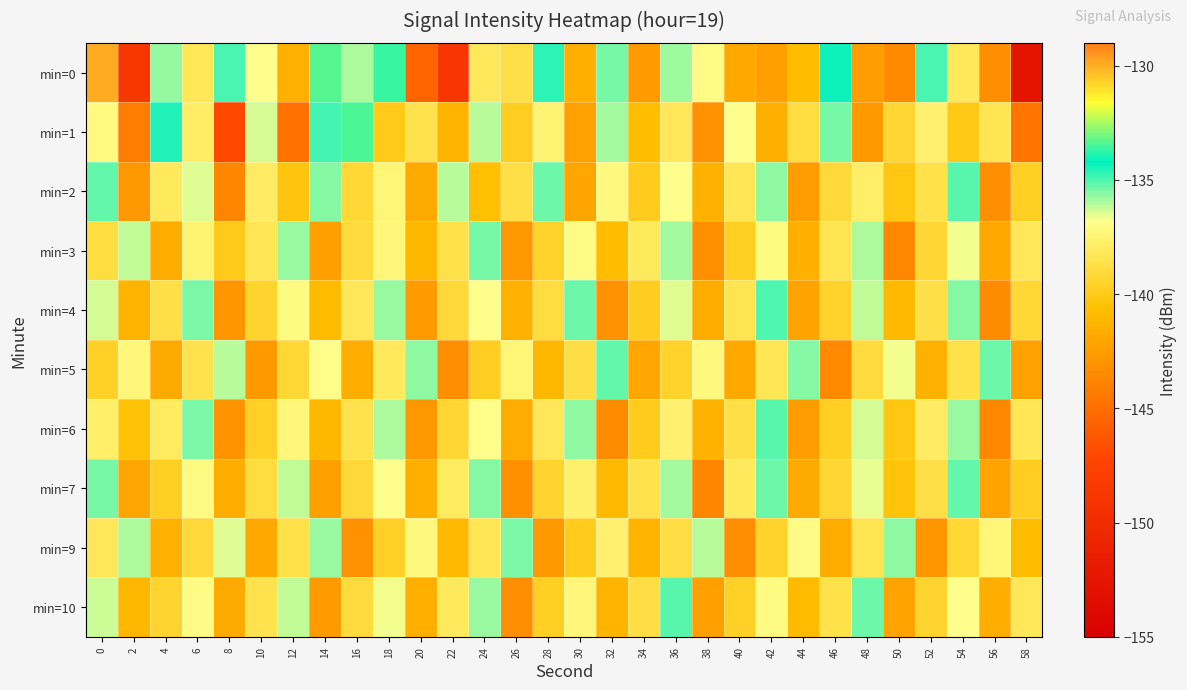

Reading right to left, what are all the values shown in this chart?

min=0: 58=-152.6	56=-143.3	54=-138.2	52=-135.0	50=-143.5	48=-142.4	46=-134.3	44=-140.8	42=-142.3	40=-141.9	38=-137.0	36=-135.8	34=-142.6	32=-135.4	30=-141.5	28=-134.7	26=-138.7	24=-138.2	22=-148.8	20=-145.5	18=-133.6	16=-136.0	14=-133.3	12=-141.5	10=-136.8	8=-135.0	6=-138.3	4=-135.7	2=-148.7	0=-129.9
min=1: 58=-144.6	56=-138.4	54=-140.1	52=-137.6	50=-139.3	48=-142.7	46=-135.4	44=-138.9	42=-141.5	40=-136.8	38=-143.1	36=-138.2	34=-140.7	32=-135.9	30=-142.3	28=-137.5	26=-139.8	24=-136.1	22=-141.2	20=-138.5	18=-140.0	16=-133.4	14=-134.9	12=-144.8	10=-136.4	8=-147.0	6=-137.8	4=-134.5	2=-144.2	0=-137.2
min=2: 58=-139.7	56=-143.3	54=-135.1	52=-138.6	50=-140.2	48=-137.8	46=-139.1	44=-142.5	42=-135.7	40=-138.3	38=-141.4	36=-136.8	34=-139.9	32=-137.2	30=-142.1	28=-135.3	26=-138.7	24=-140.6	22=-136.1	20=-141.8	18=-137.4	16=-139.2	14=-135.6	12=-140.3	10=-137.9	8=-143.7	6=-136.5	4=-138.1	2=-142.8	0=-135.2
min=3: 58=-138.2	56=-141.9	54=-136.7	52=-139.3	50=-143.6	48=-136.0	46=-138.4	44=-141.5	42=-137.1	40=-139.7	38=-143.2	36=-135.9	34=-138.1	32=-140.8	30=-137.0	28=-139.5	26=-142.8	24=-135.4	22=-138.6	20=-141.1	18=-137.3	16=-139.0	14=-142.4	12=-135.8	10=-138.3	8=-140.0	6=-137.5	4=-141.7	2=-136.2	0=-138.9
min=4: 58=-139.2	56=-143.4	54=-135.6	52=-138.7	50=-141.0	48=-136.2	46=-139.5	44=-142.2	42=-135.0	40=-138.4	38=-141.7	36=-136.5	34=-139.8	32=-143.1	30=-135.3	28=-138.9	26=-141.4	24=-136.8	22=-139.1	20=-142.6	18=-135.8	16=-138.2	14=-140.9	12=-137.1	10=-139.4	8=-142.9	6=-135.5	4=-138.7	2=-141.2	0=-136.4
min=5: 58=-142.3	56=-135.3	54=-138.6	52=-141.4	50=-136.7	48=-139.0	46=-143.5	44=-135.6	42=-138.3	40=-141.9	38=-137.2	36=-139.5	34=-142.0	32=-135.2	30=-138.8	28=-141.1	26=-137.4	24=-139.8	22=-143.3	20=-135.7	18=-138.1	16=-141.6	14=-136.9	12=-139.2	10=-142.7	8=-136.1	6=-138.5	4=-141.8	2=-137.3	0=-139.6
min=6: 58=-138.3	56=-143.6	54=-135.8	52=-137.9	50=-140.2	48=-136.4	46=-139.7	44=-142.5	42=-135.1	40=-138.7	38=-141.3	36=-137.6	34=-139.9	32=-143.4	30=-135.7	28=-138.2	26=-141.7	24=-136.9	22=-139.3	20=-142.8	18=-136.0	16=-138.5	14=-141.1	12=-137.3	10=-139.6	8=-143.0	6=-135.5	4=-138.0	2=-140.5	0=-137.8
min=7: 58=-139.8	56=-142.2	54=-135.2	52=-138.7	50=-140.4	48=-136.6	46=-139.3	44=-141.8	42=-135.3	40=-138.1	38=-143.7	36=-135.9	34=-138.5	32=-141.0	30=-137.7	28=-139.4	26=-143.2	24=-135.6	22=-138.0	20=-141.5	18=-136.8	16=-139.1	14=-142.4	12=-136.2	10=-138.9	8=-141.6	6=-137.1	4=-139.7	2=-142.0	0=-135.4
min=9: 58=-140.8	56=-137.4	54=-139.2	52=-142.9	50=-135.7	48=-138.4	46=-141.7	44=-137.0	42=-139.5	40=-143.3	38=-136.1	36=-138.8	34=-141.2	32=-137.6	30=-139.9	28=-142.7	26=-135.5	24=-138.3	22=-141.0	20=-137.2	18=-139.6	16=-143.1	14=-135.8	12=-138.6	10=-141.9	8=-136.5	6=-139.1	4=-141.4	2=-136.0	0=-138.2
min=10: 58=-138.2	56=-141.6	54=-136.8	52=-139.4	50=-142.2	48=-135.3	46=-138.6	44=-140.9	42=-137.1	40=-139.6	38=-142.4	36=-135.1	34=-138.8	32=-141.2	30=-137.3	28=-139.7	26=-143.3	24=-135.8	22=-138.1	20=-141.5	18=-136.7	16=-139.0	14=-142.6	12=-136.2	10=-138.5	8=-141.8	6=-137.0	4=-139.4	2=-141.1	0=-136.3